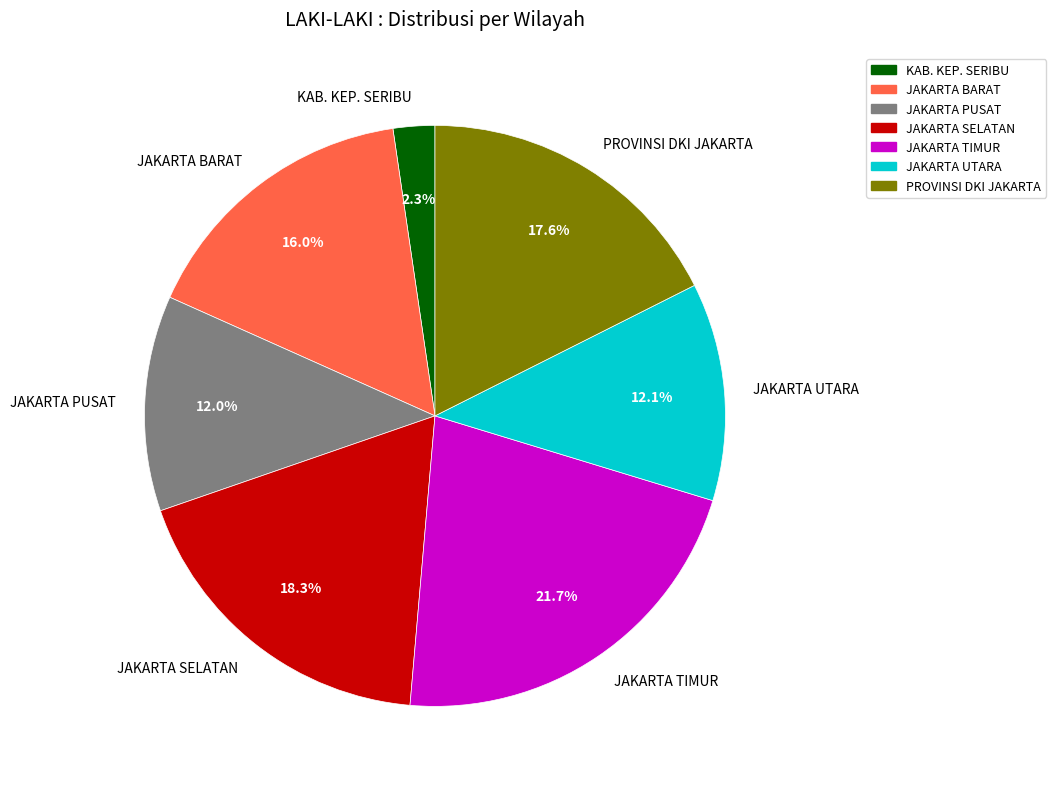

To the nearest percent, what is the difference between the largest and smallest slice percentages?

19%